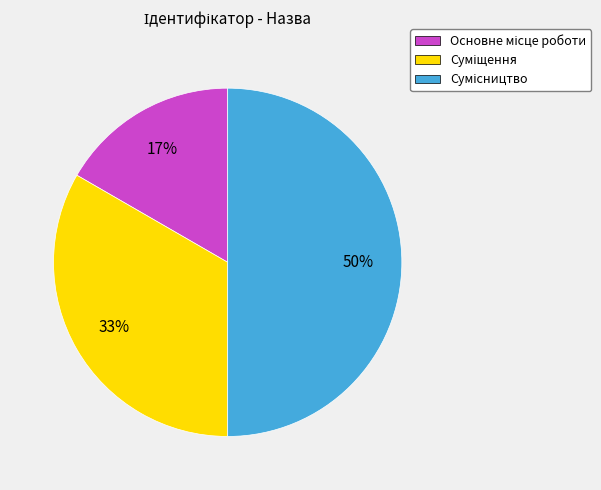

Count the number of slices in the pie.

3